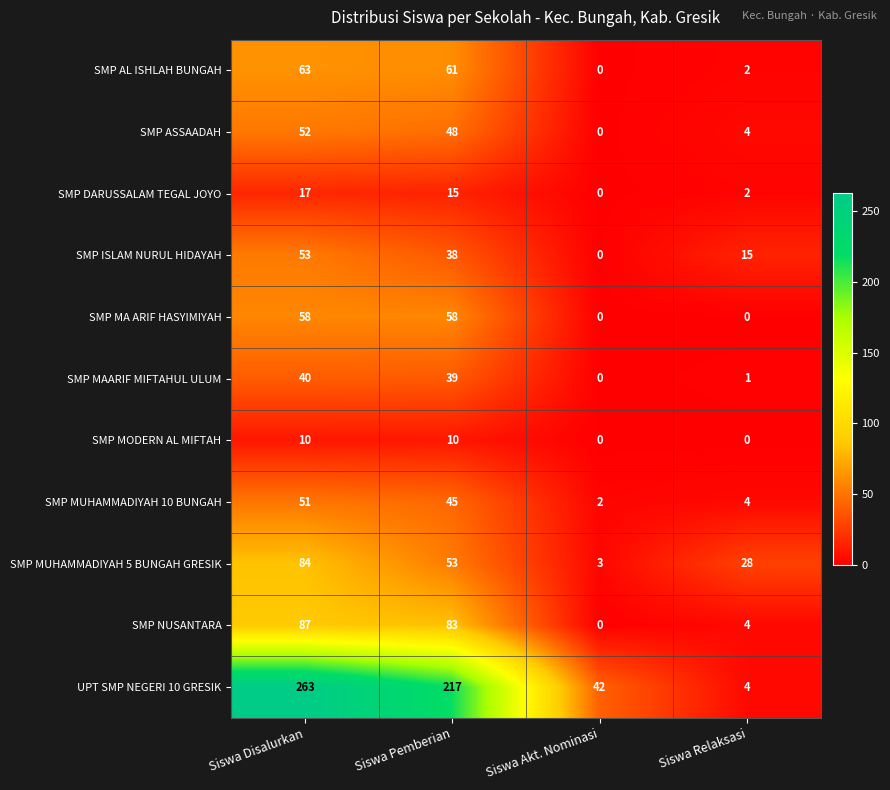

What is the difference between the highest and lowest values at Siswa Pemberian?

207